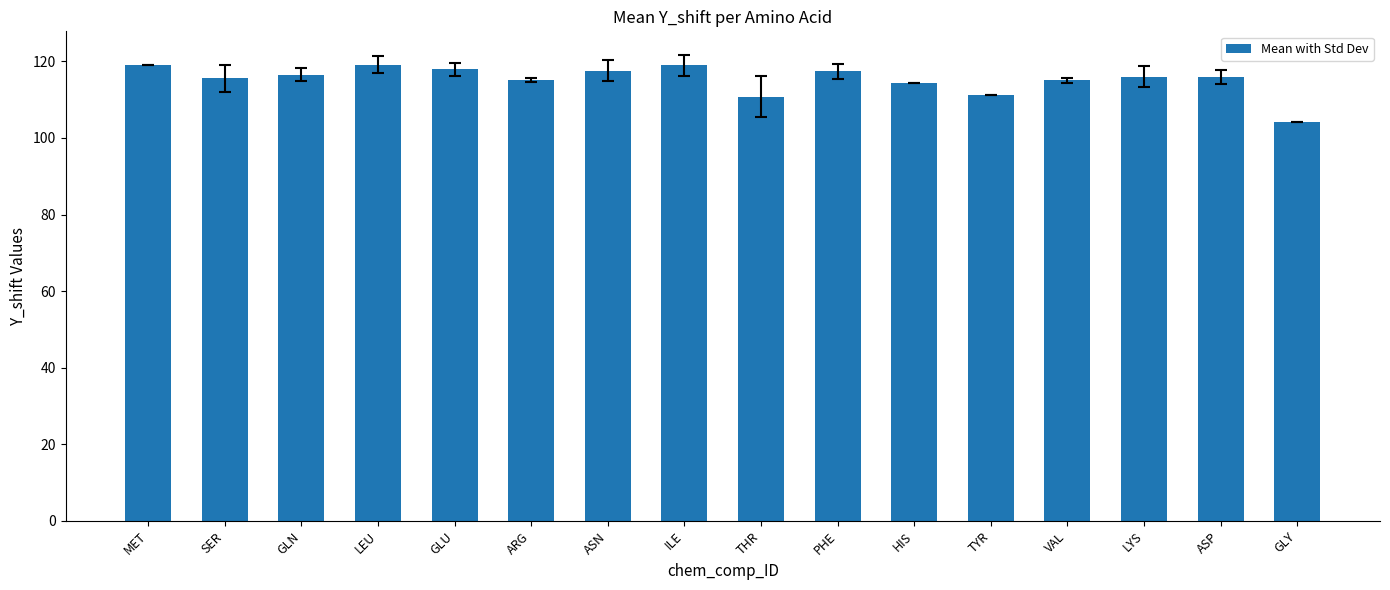

What is the sum of the values at HIS and ILE?

233.2